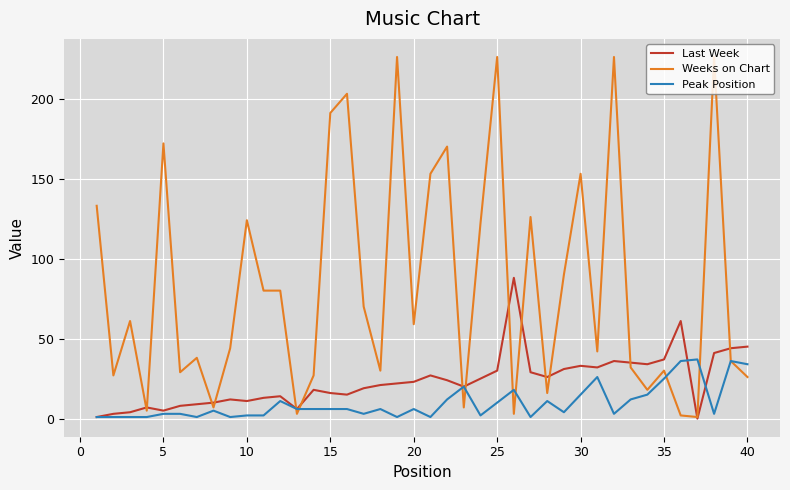

Which series has the widest spread of values?

Weeks on Chart